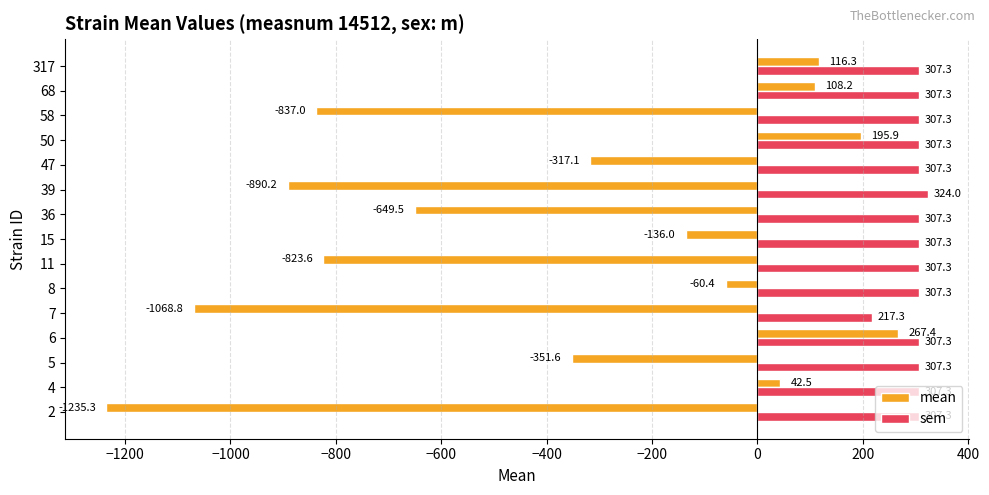

True or false: mean has a value of -351.6 at 5.

True